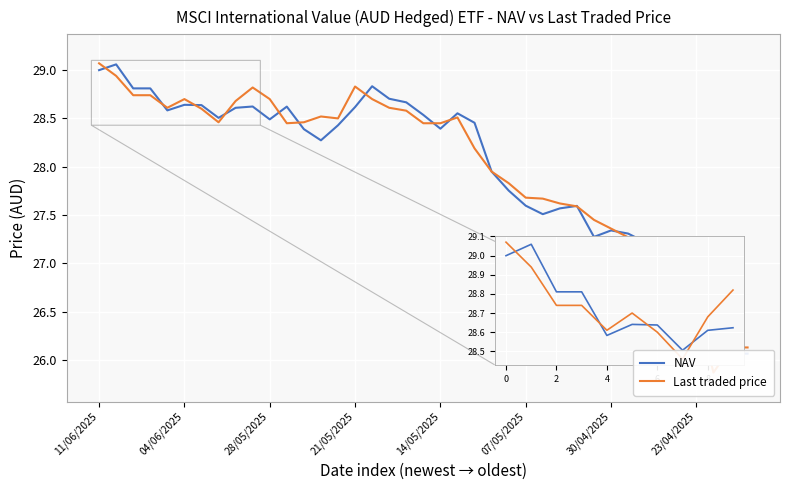

Which category has the lowest value in the Last traded price series?

36